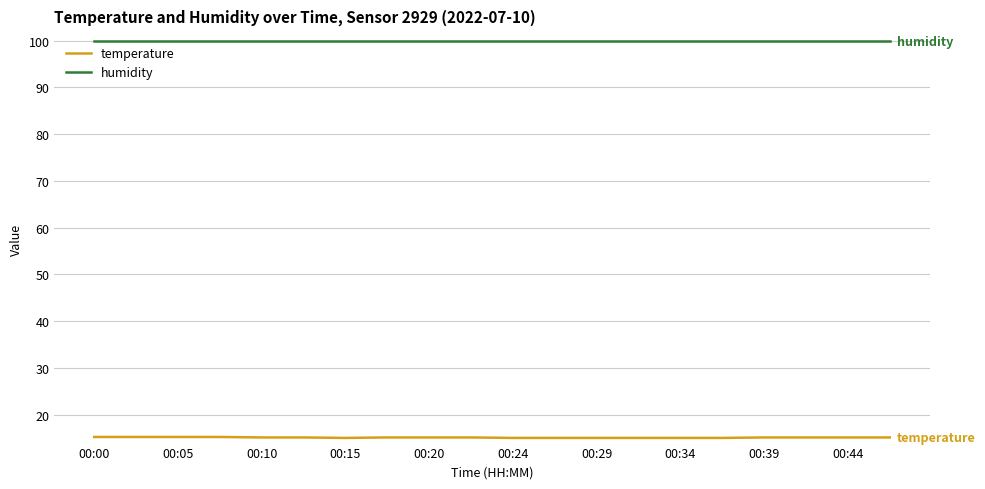

List the series in order of their overall mean, highest first.

humidity, temperature